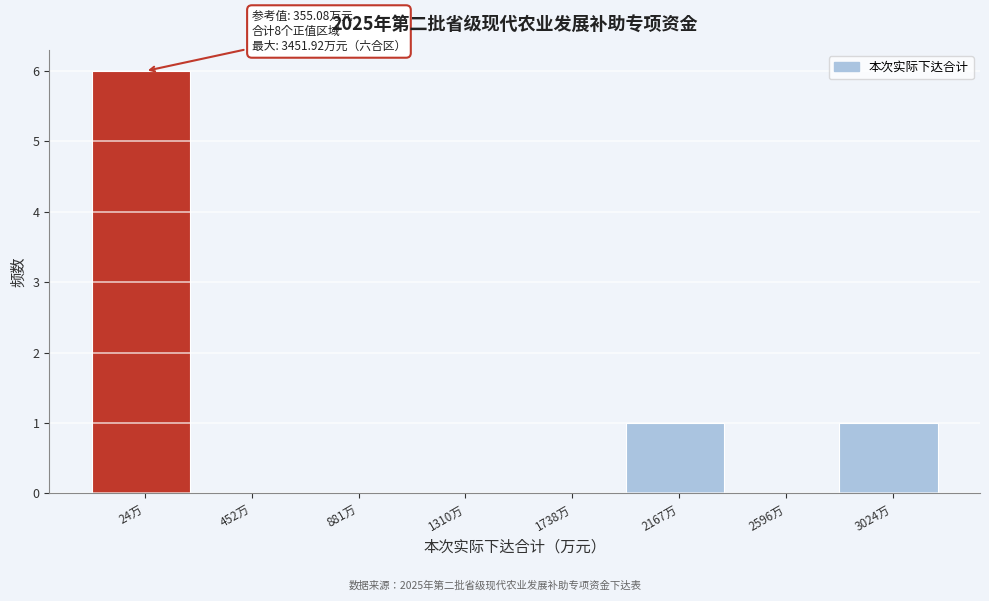

Reading right to left, extract all data points from this chart.

3024万=1	2596万=0	2167万=1	1738万=0	1310万=0	881万=0	452万=0	24万=6